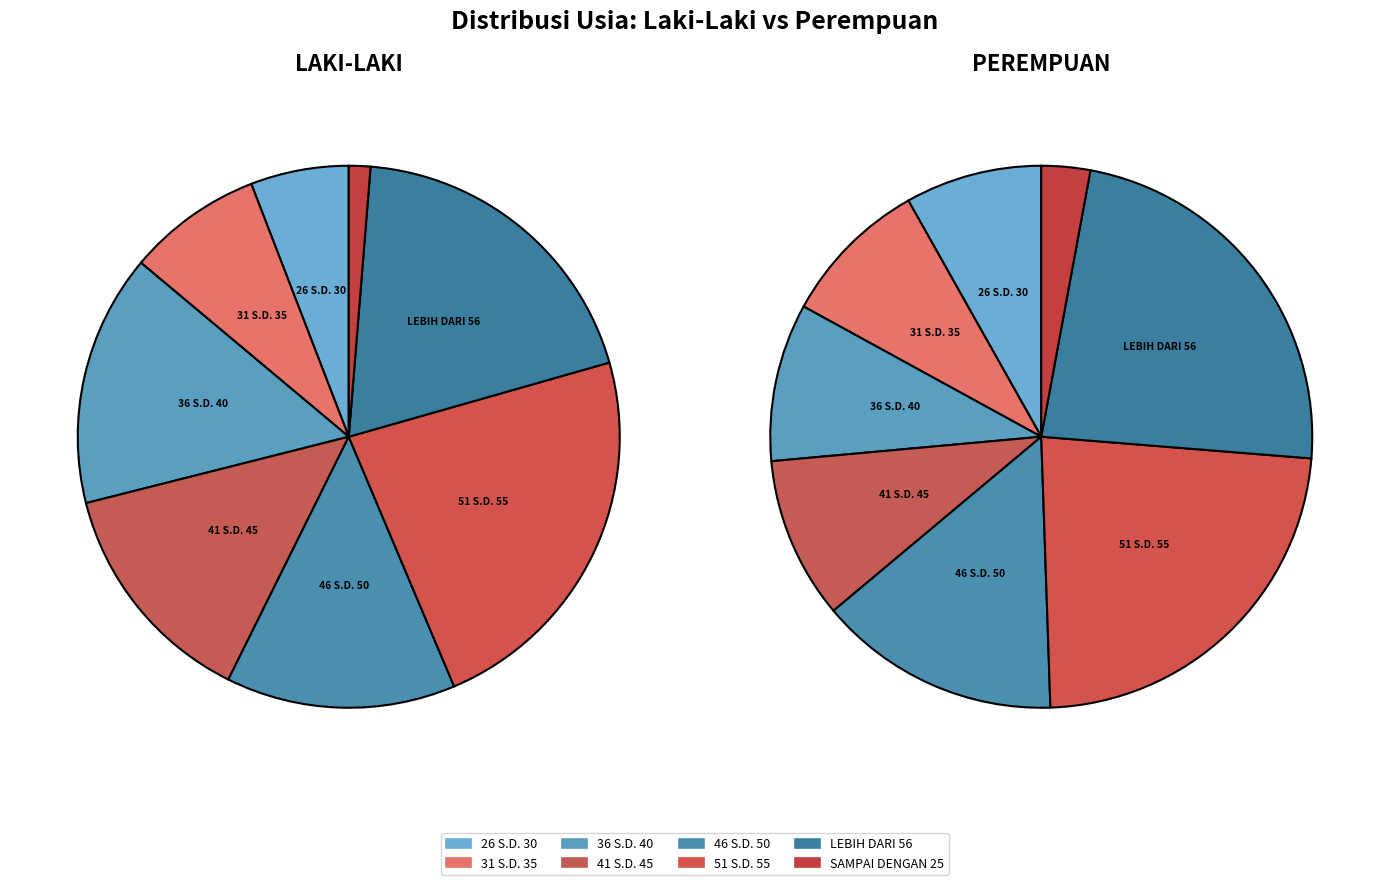

Is it true that 26 S.D. 30 is 1% of the pie?

False